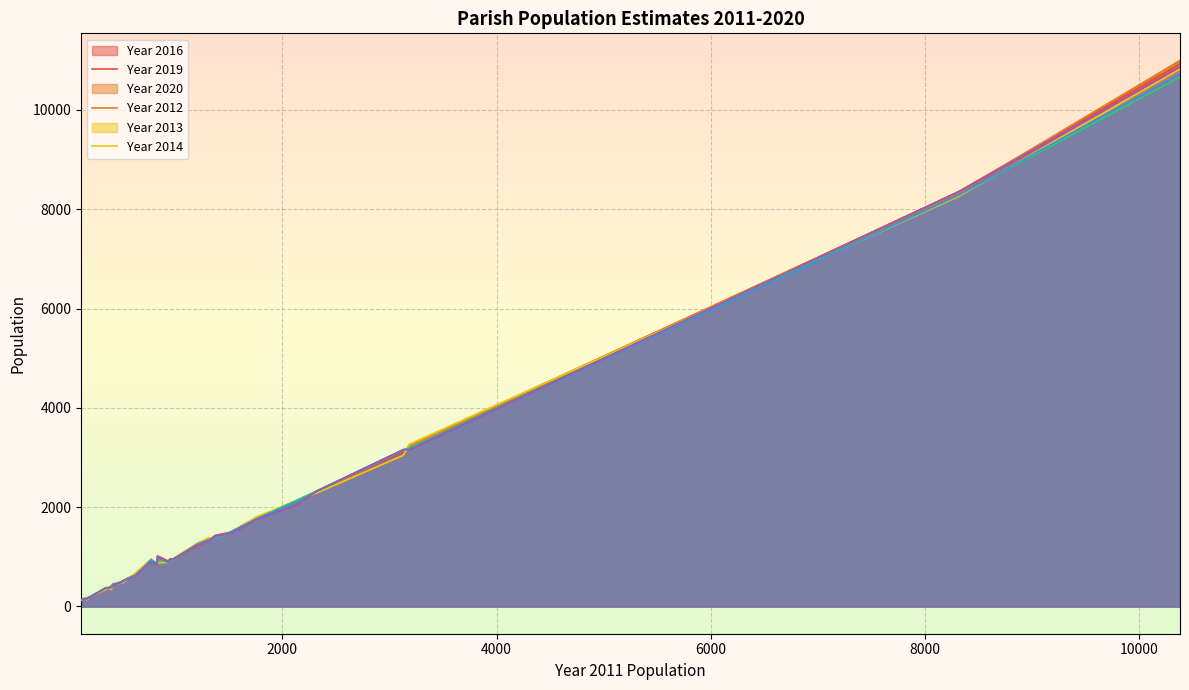

Which series has the largest range (max minus min)?

Year 2019